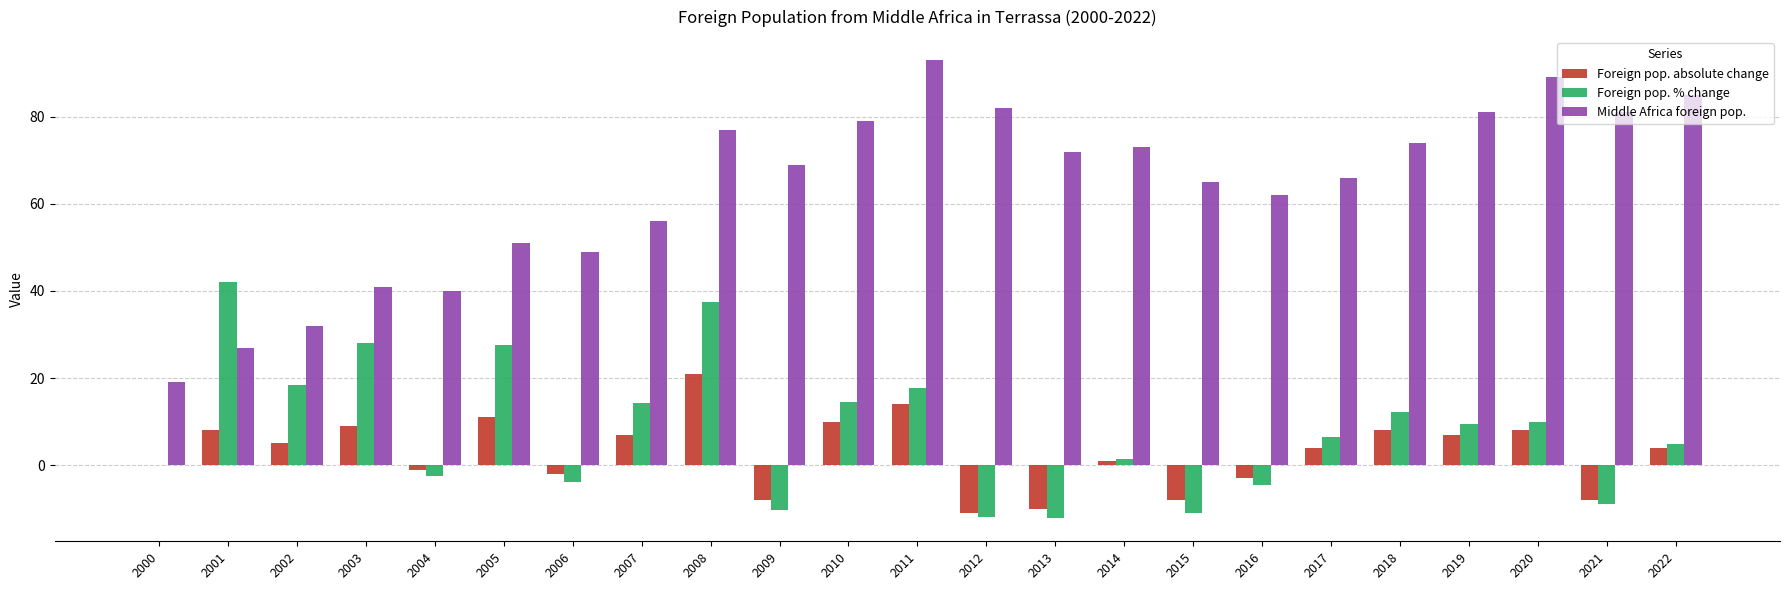

How many categories are shown in the chart?

23